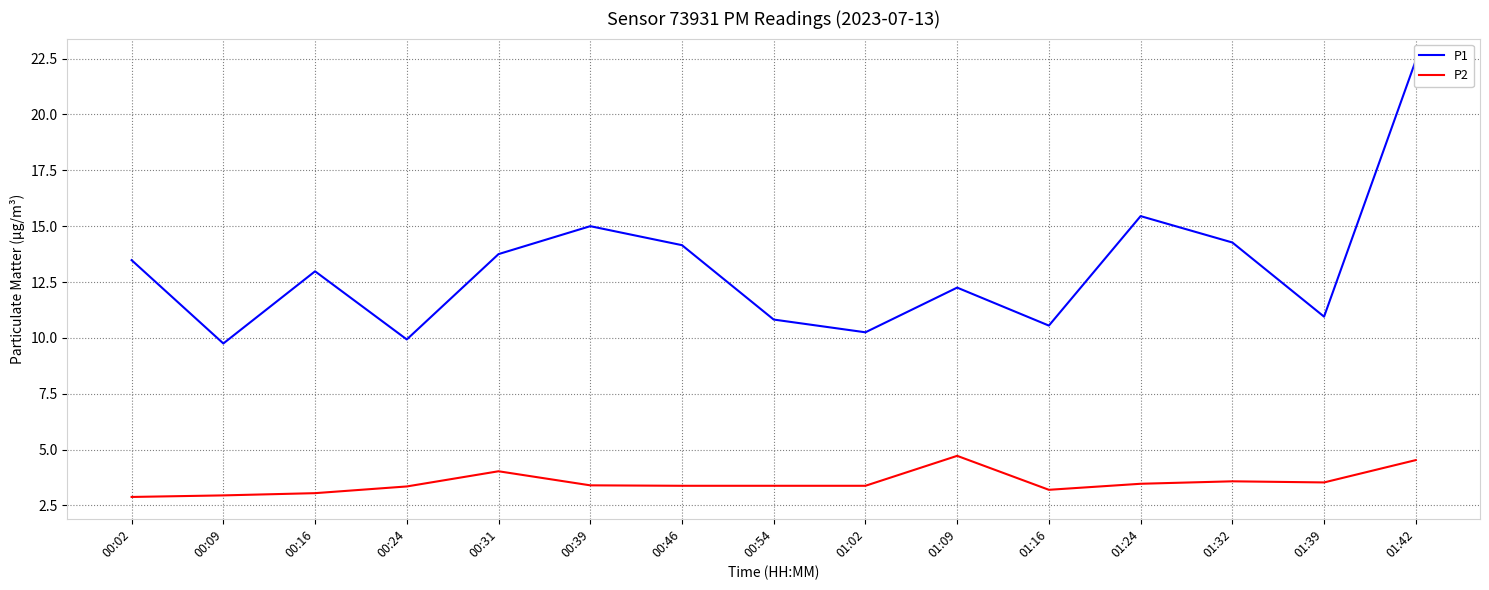

Reading right to left, what are all the values shown in this chart?

P1: 22.4	10.9	14.3	15.4	10.6	12.2	10.2	10.8	14.2	15.0	13.8	9.9	13.0	9.8	13.5
P2: 4.5	3.5	3.6	3.5	3.2	4.7	3.4	3.4	3.4	3.4	4.0	3.4	3.0	3.0	2.9